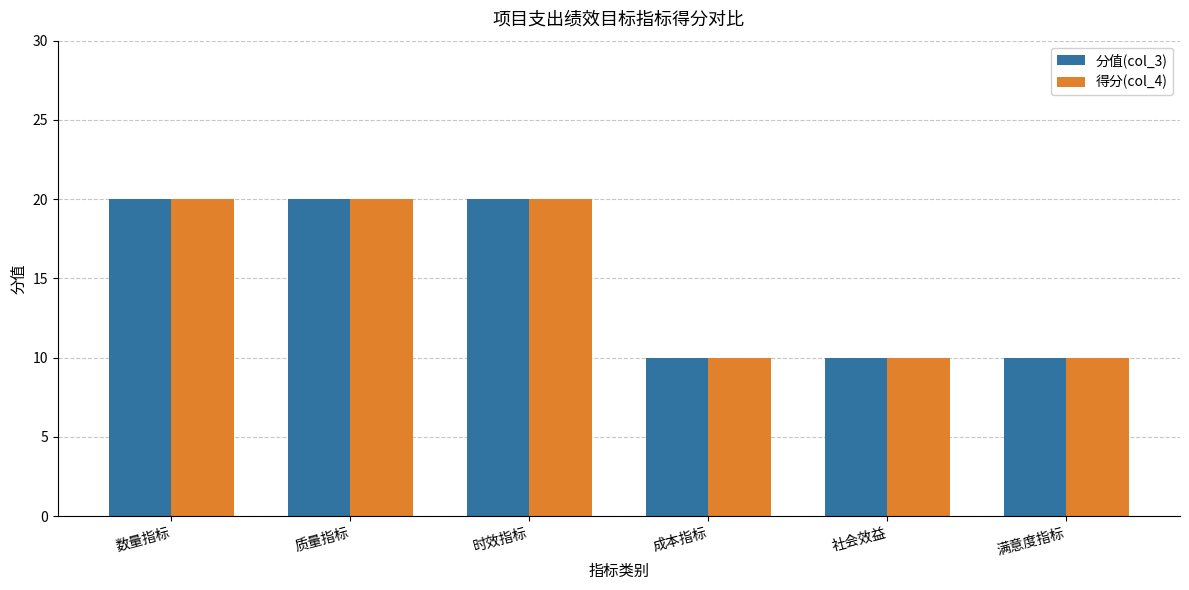

Reading left to right, what are all the values shown in this chart?

分值(col_3): 数量指标=20	质量指标=20	时效指标=20	成本指标=10	社会效益=10	满意度指标=10
得分(col_4): 数量指标=20	质量指标=20	时效指标=20	成本指标=10	社会效益=10	满意度指标=10